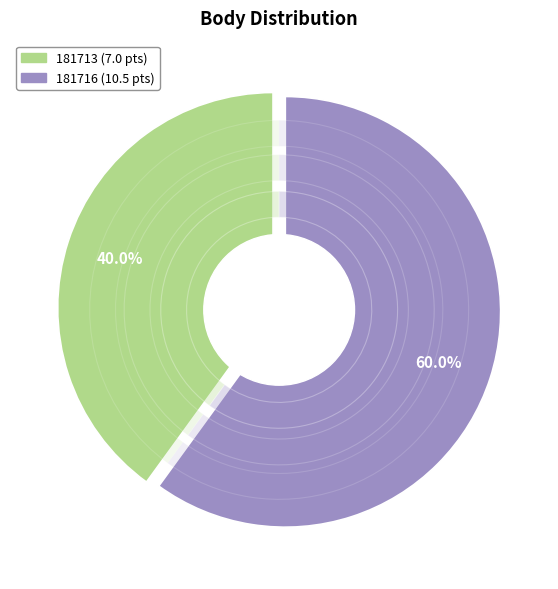

Does any single category account for the majority?

Yes